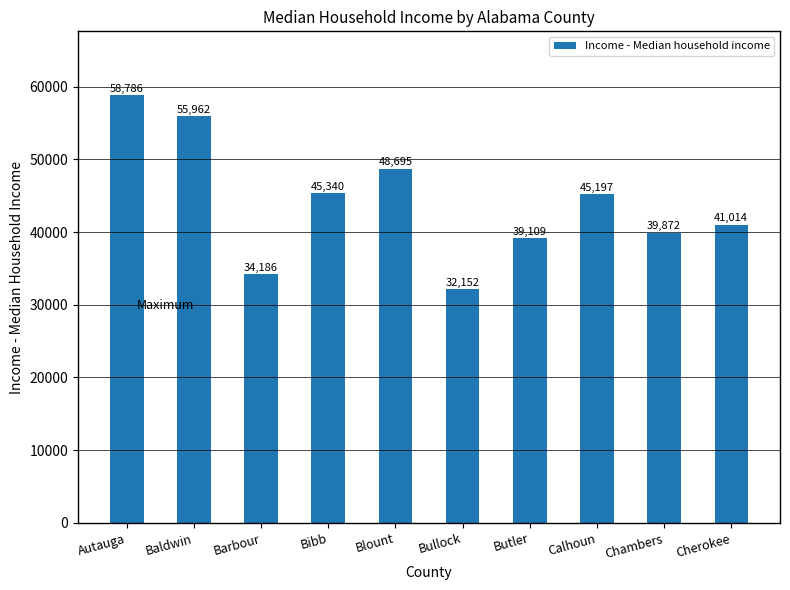

What position from the right is Butler?

4